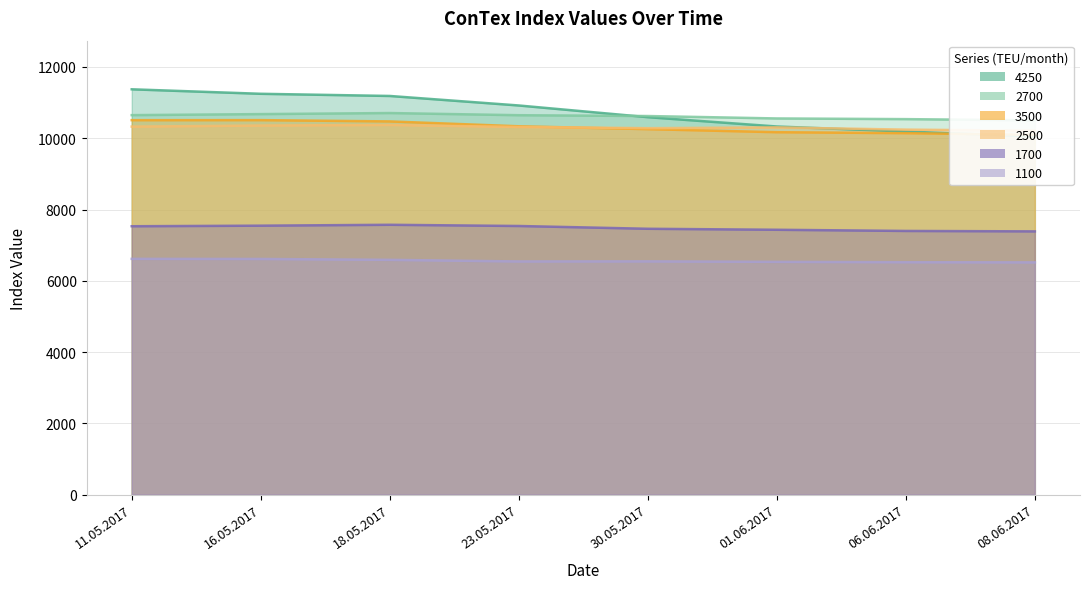

What position from the right is 11.05.2017?

8